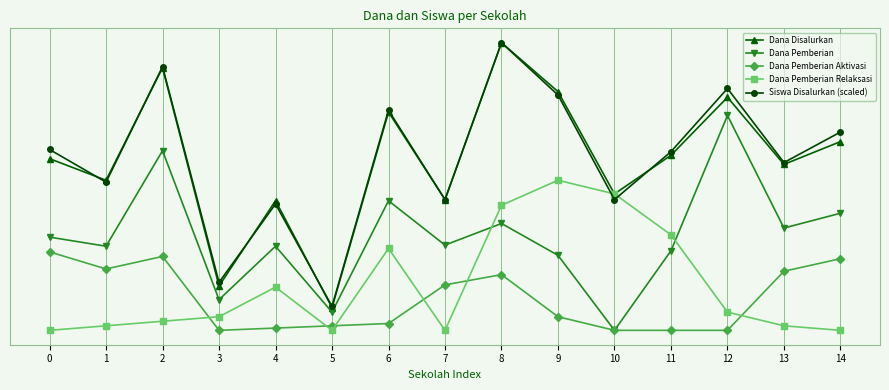

The Dana Disalurkan series shows 17644796.0 at 10. True or false?

False